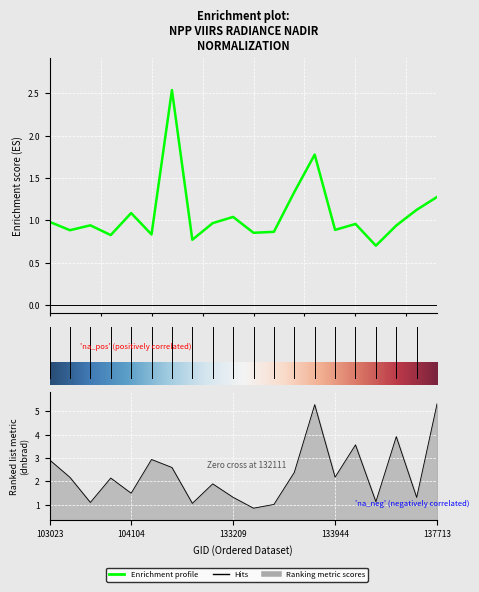

How many lines are shown in the chart?

2